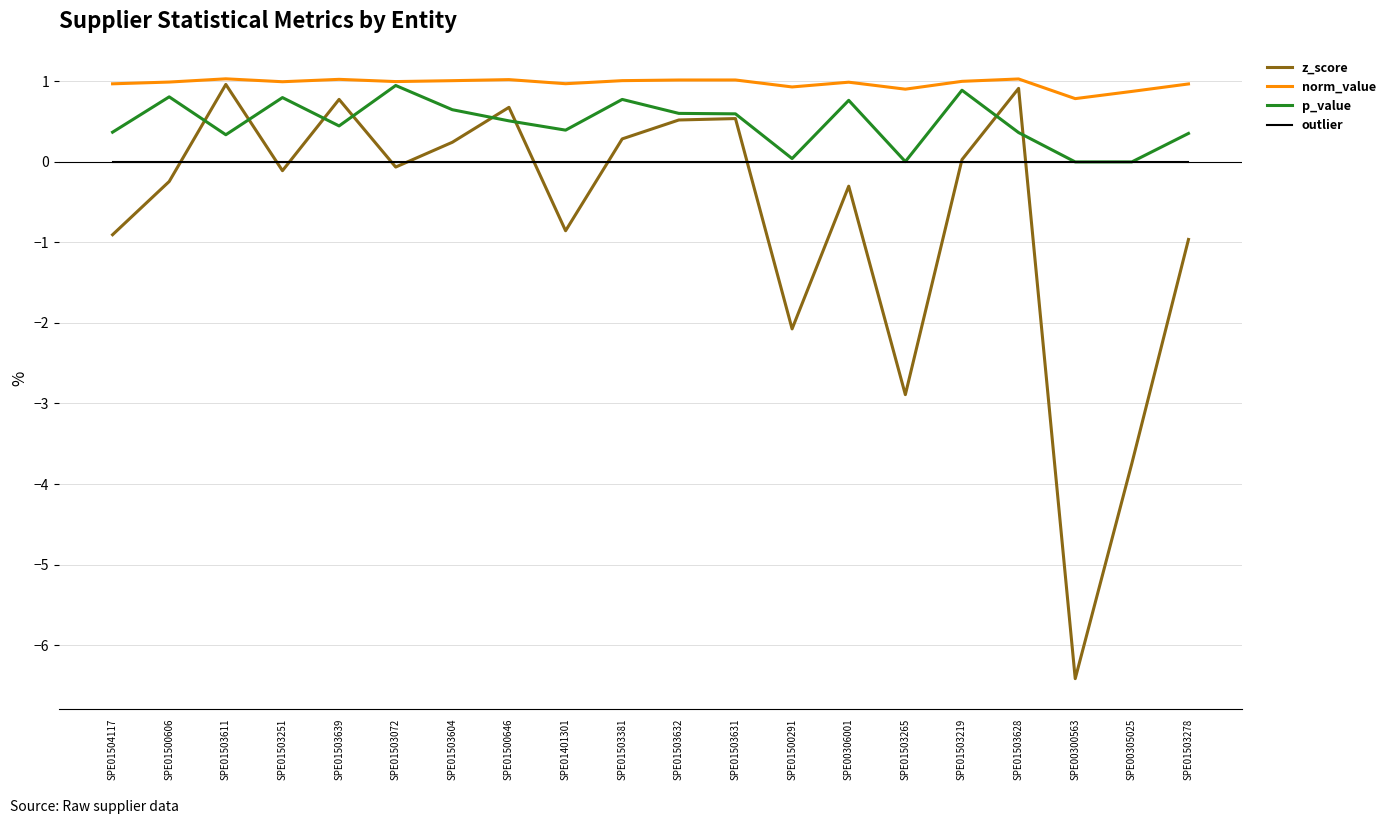

How many distinct data groups are displayed?

4